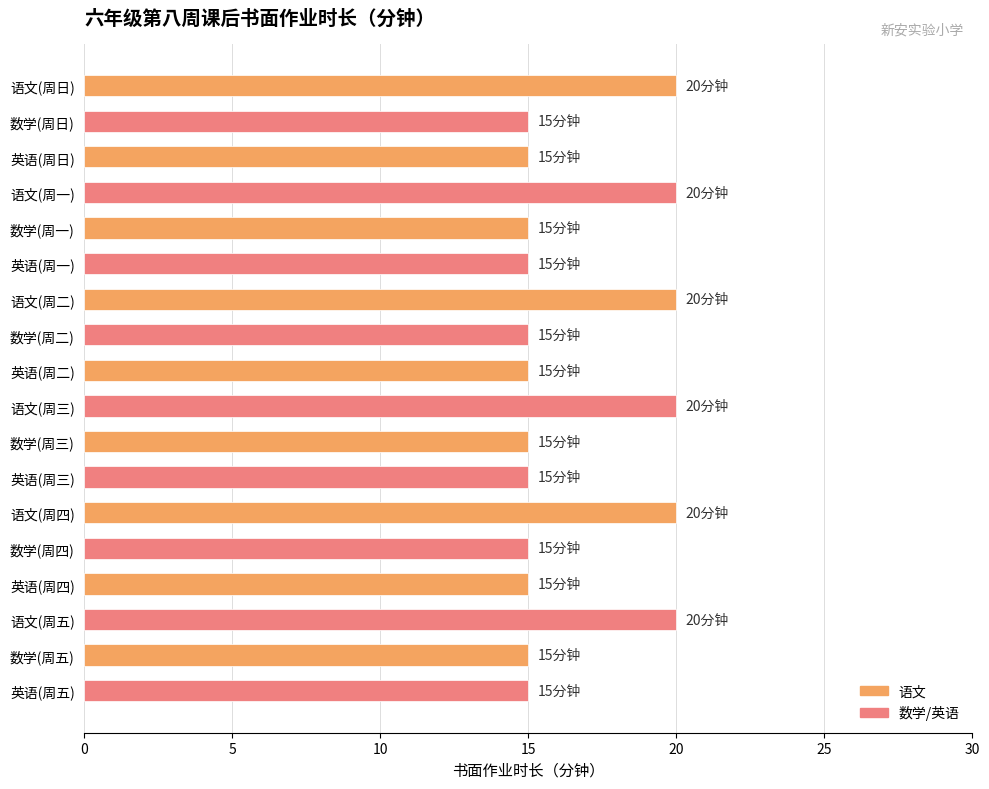

Reading bottom to top, transcribe all the data shown in this chart.

15	15	20	15	15	20	15	15	20	15	15	20	15	15	20	15	15	20